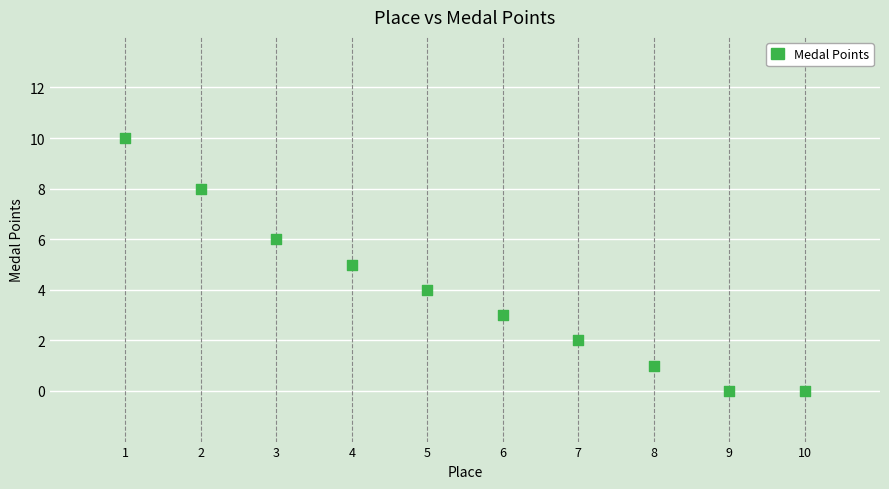

What is the range of Y values (max minus min)?

10